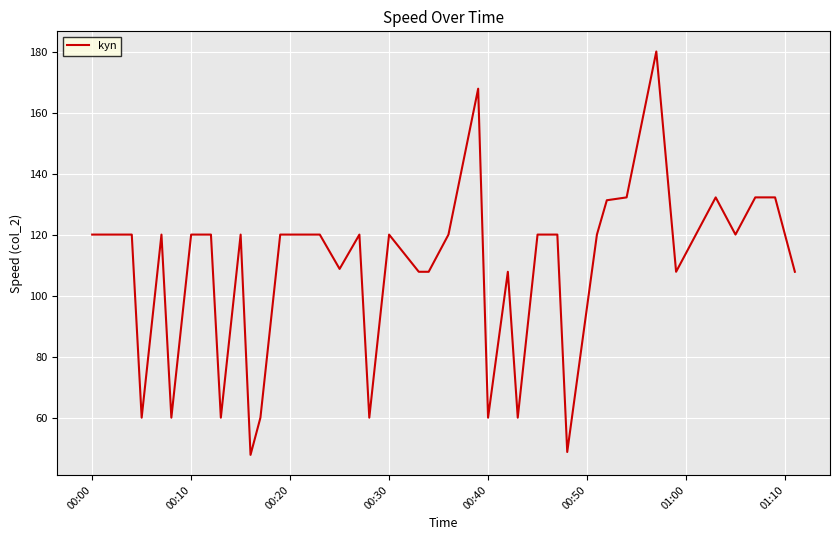

What is the maximum value shown in the chart?

180.0